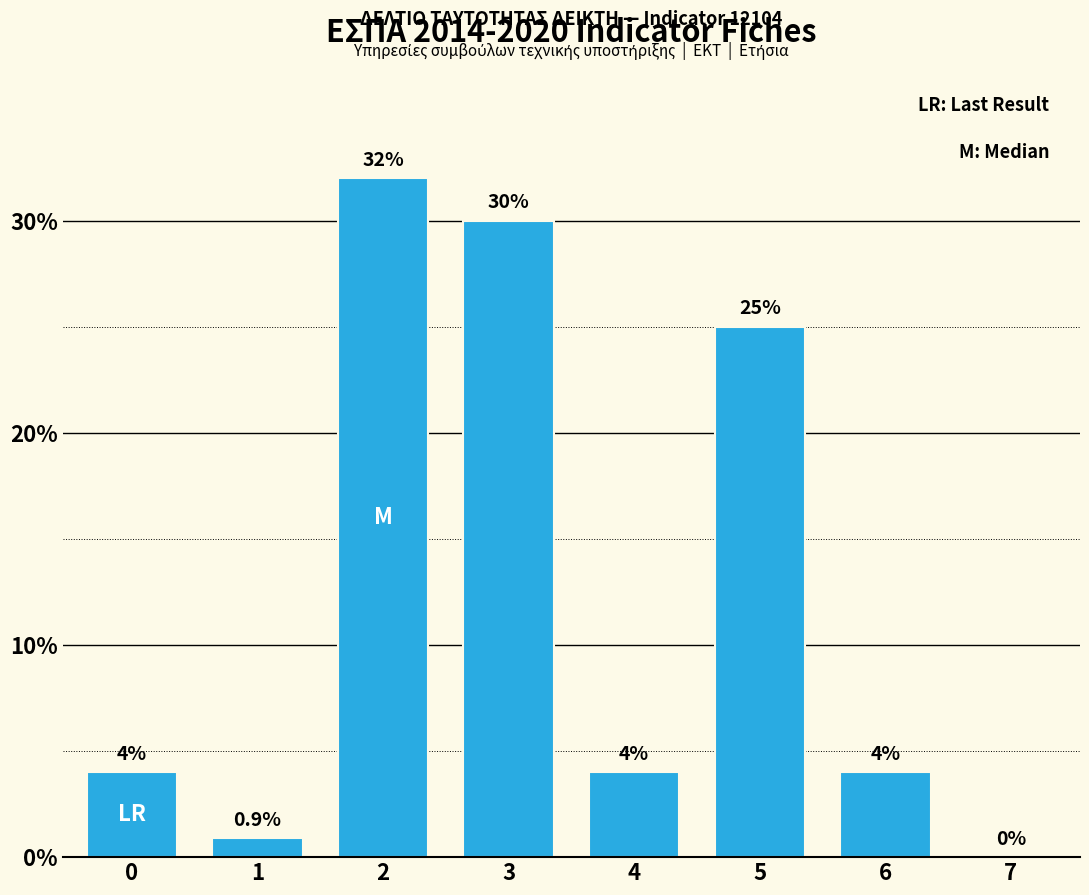

What is the average value?

12.5